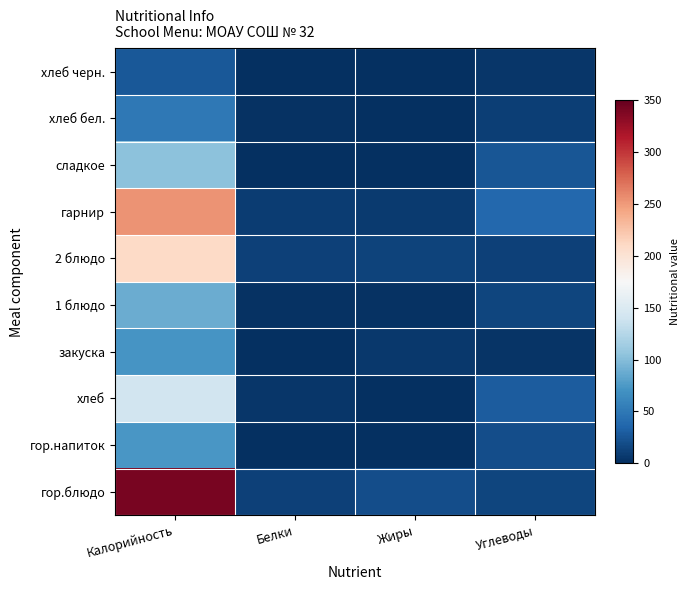

Reading left to right, list all the values displayed in this chart.

гор.блюдо: Калорийность=341.4	Белки=11.4	Жиры=19.5	Углеводы=14.9
гор.напиток: Калорийность=73.5	Белки=0.0	Жиры=0.0	Углеводы=19.6
хлеб: Калорийность=141.0	Белки=4.6	Жиры=0.5	Углеводы=29.5
закуска: Калорийность=72.0	Белки=0.7	Жиры=6.0	Углеводы=3.8
1 блюдо: Калорийность=88.0	Белки=2.1	Жиры=2.2	Углеводы=14.8
2 блюдо: Калорийность=209.4	Белки=11.1	Жиры=13.1	Углеводы=11.2
гарнир: Калорийность=253.0	Белки=8.6	Жиры=7.8	Углеводы=37.1
сладкое: Калорийность=103.0	Белки=0.3	Жиры=0.2	Углеводы=25.8
хлеб бел.: Калорийность=49.4	Белки=1.6	Жиры=0.2	Углеводы=10.3
хлеб черн.: Калорийность=26.1	Белки=1.0	Жиры=0.2	Углеводы=5.0